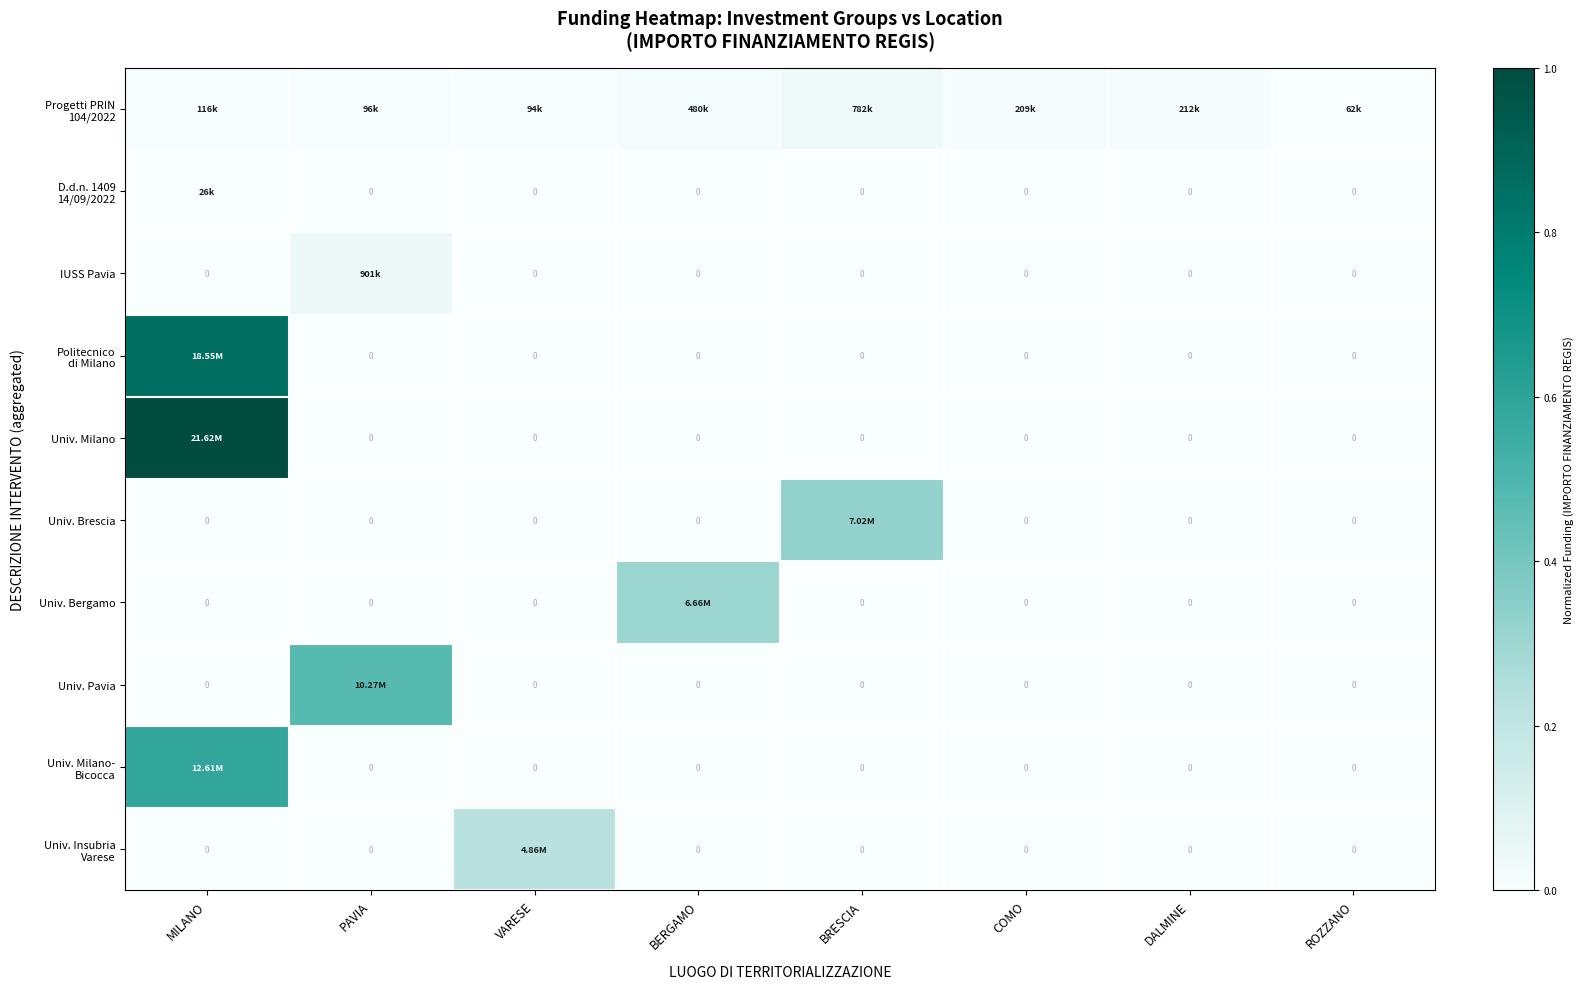

How many positive values does the Univ. Bergamo series have?

1